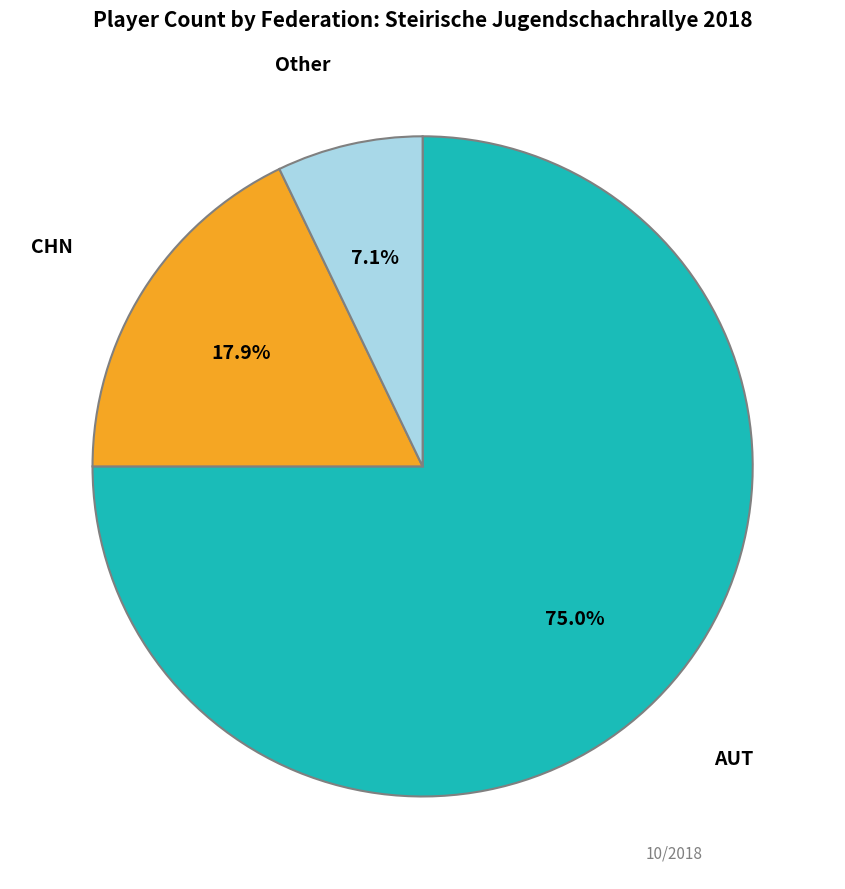

Does any single category account for the majority?

Yes